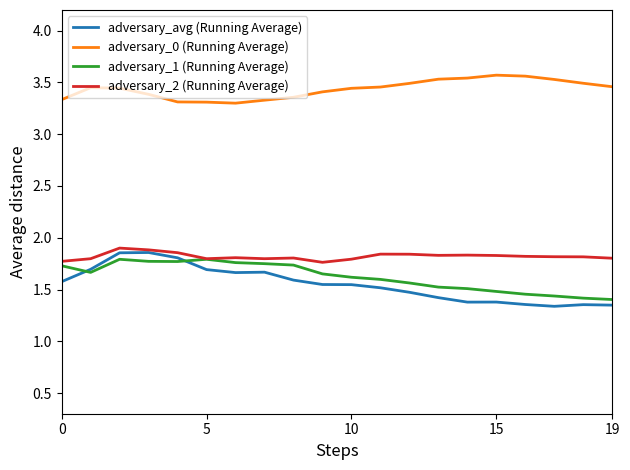

Which series has the largest total across all categories?

adversary_0 (Running Average)